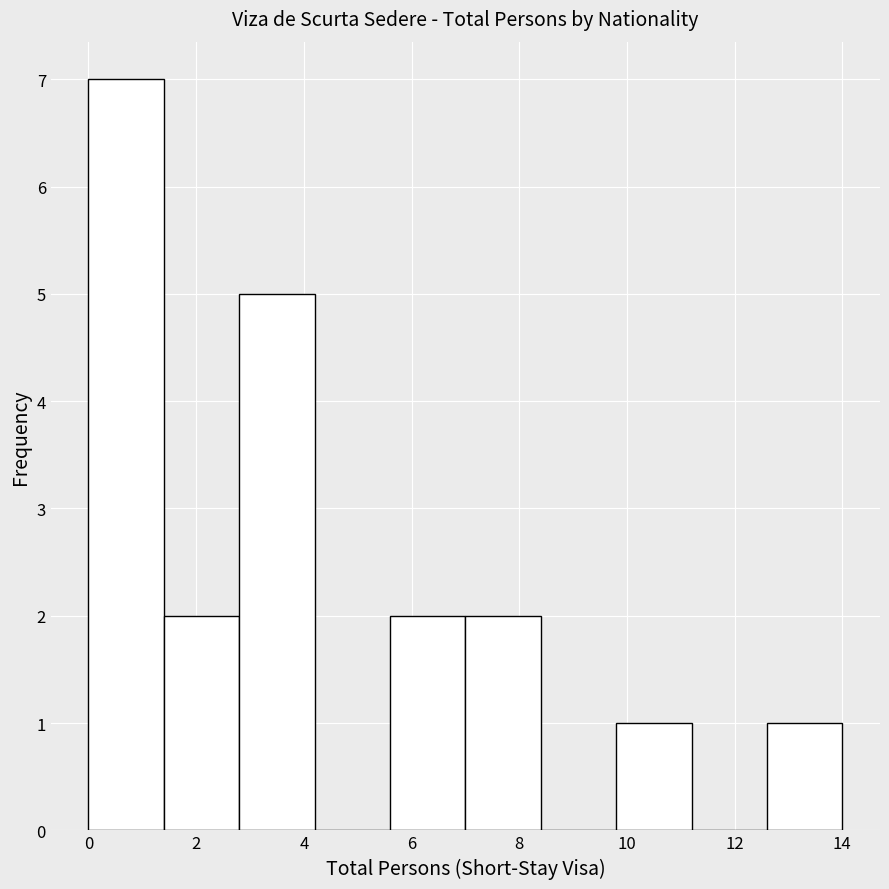

Which range on the x-axis has the tallest bar?

0.0 to 1.4